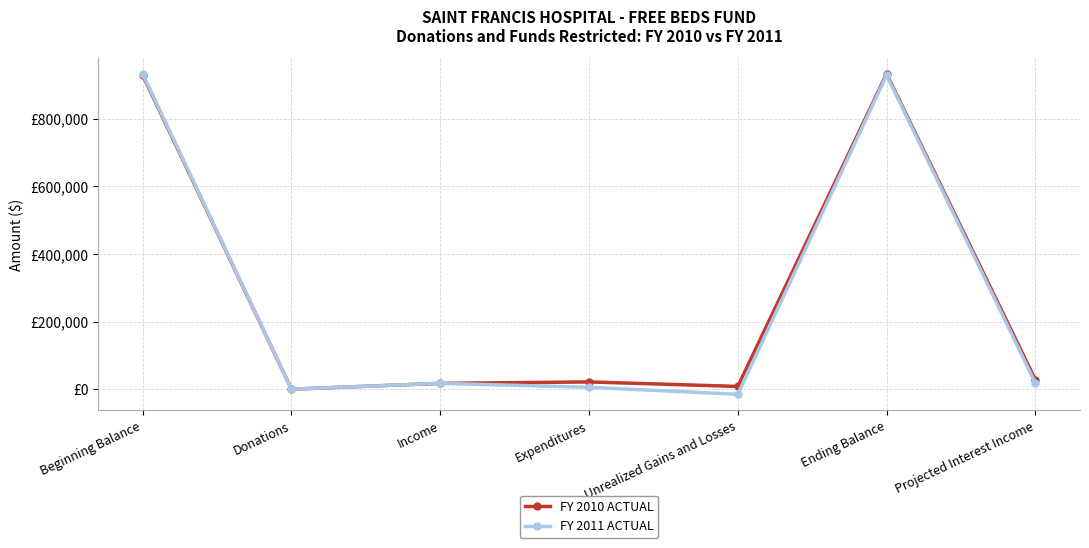

What are all the series names shown in the legend?

FY 2010 ACTUAL, FY 2011 ACTUAL